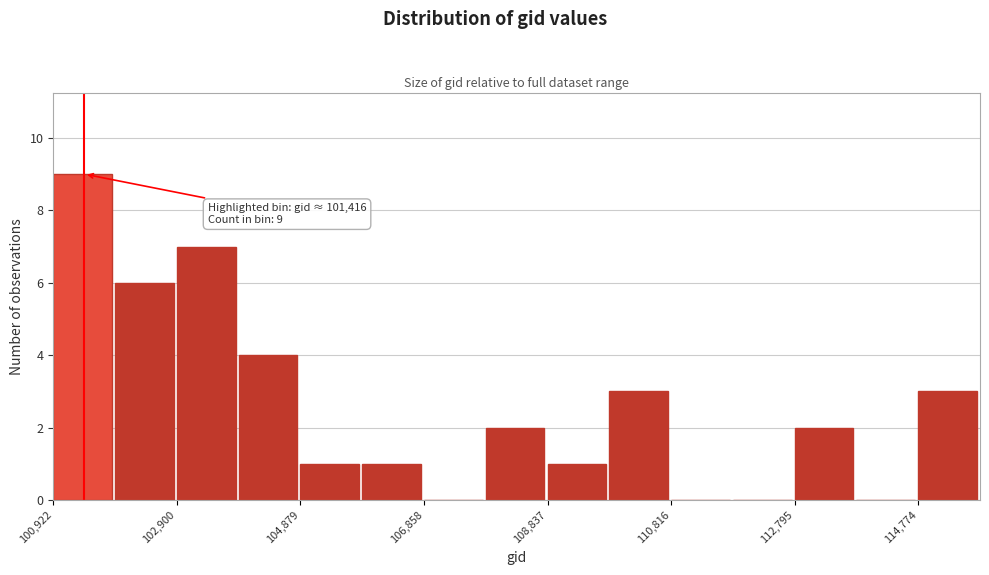

Which range on the x-axis has the tallest bar?

101000 to 102000